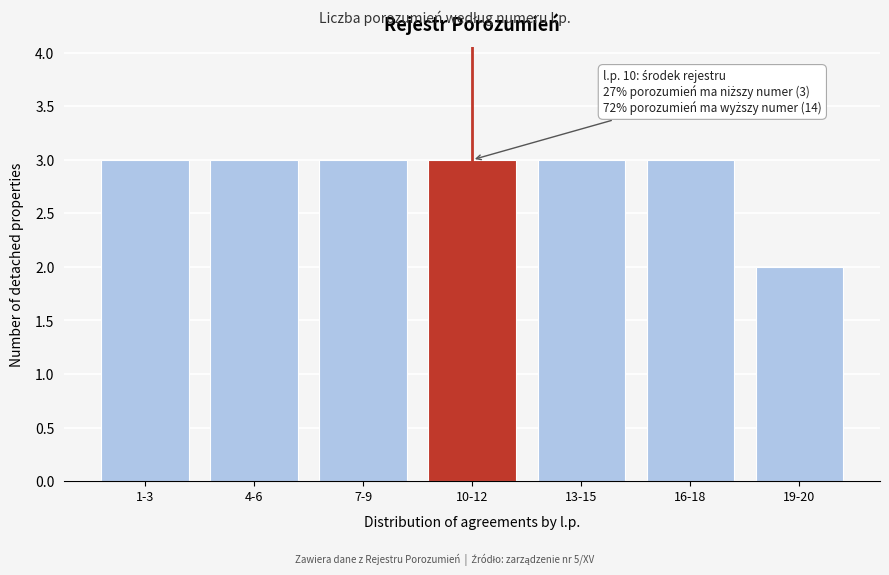

Reading right to left, list all the values displayed in this chart.

19-20=2	16-18=3	13-15=3	10-12=3	7-9=3	4-6=3	1-3=3